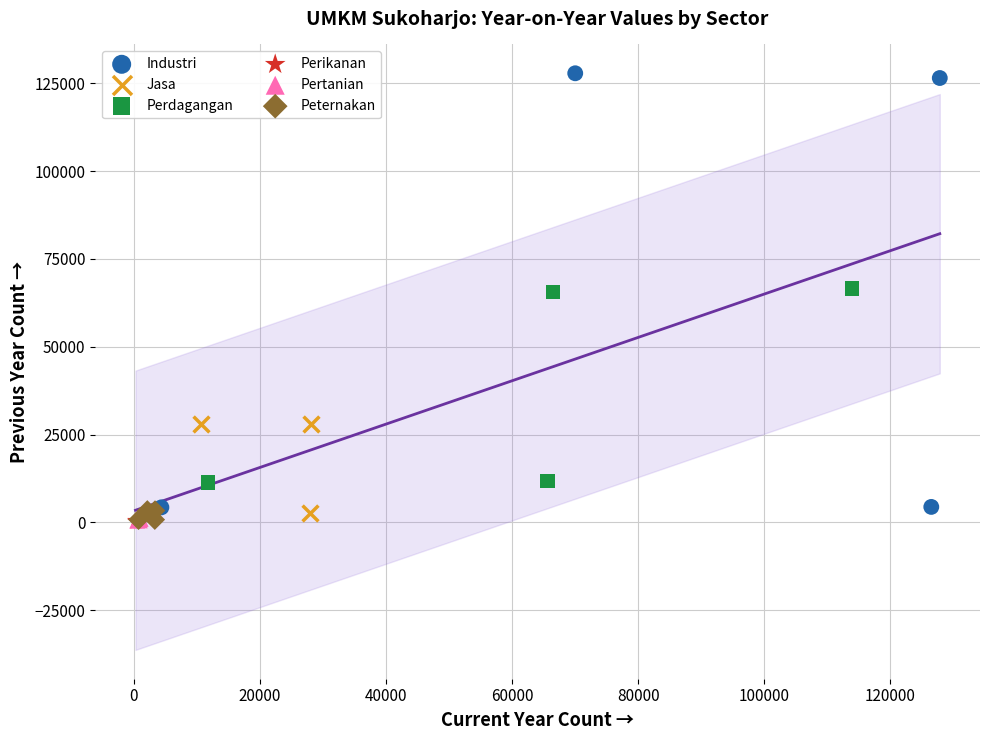

Which series contains the highest Y value?

Industri